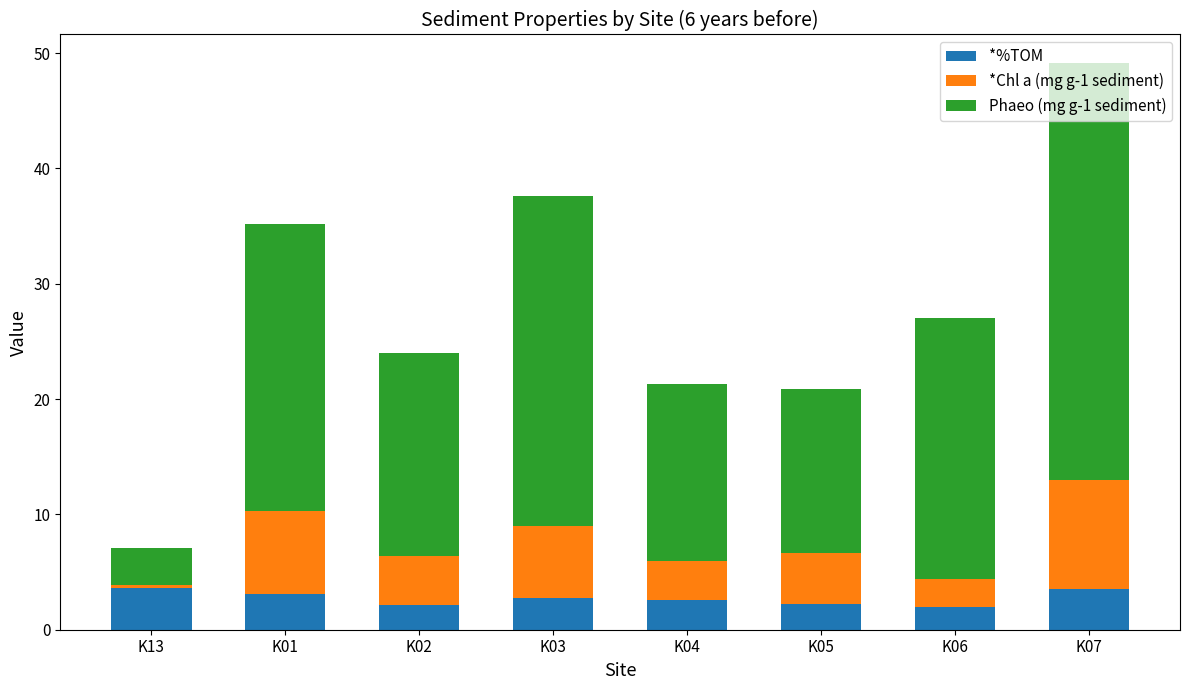

How many data points does each series have?

8